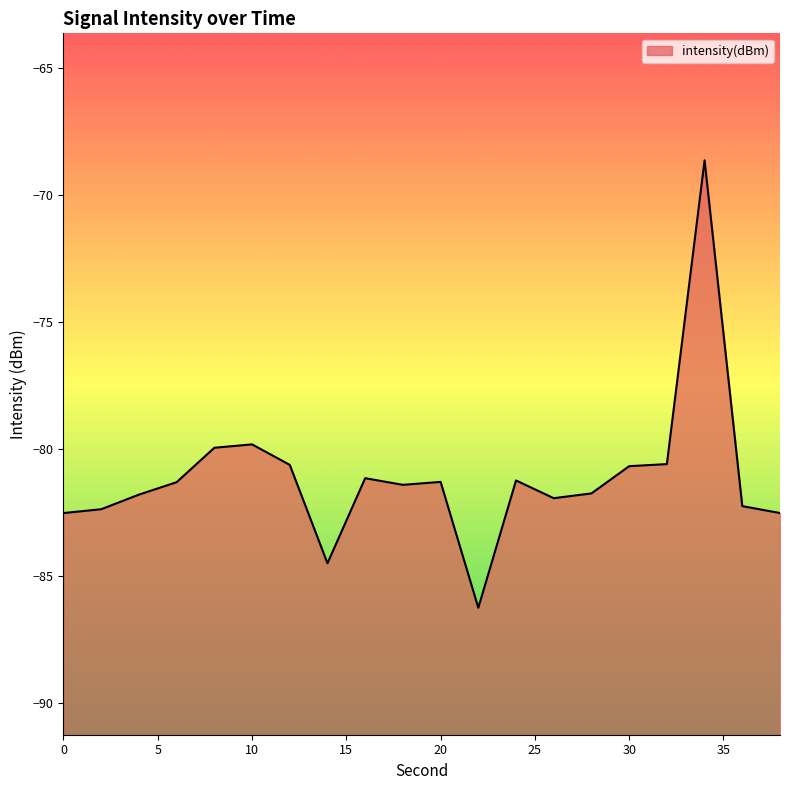

True or false: the data has more than 2 interior local peaks.

True